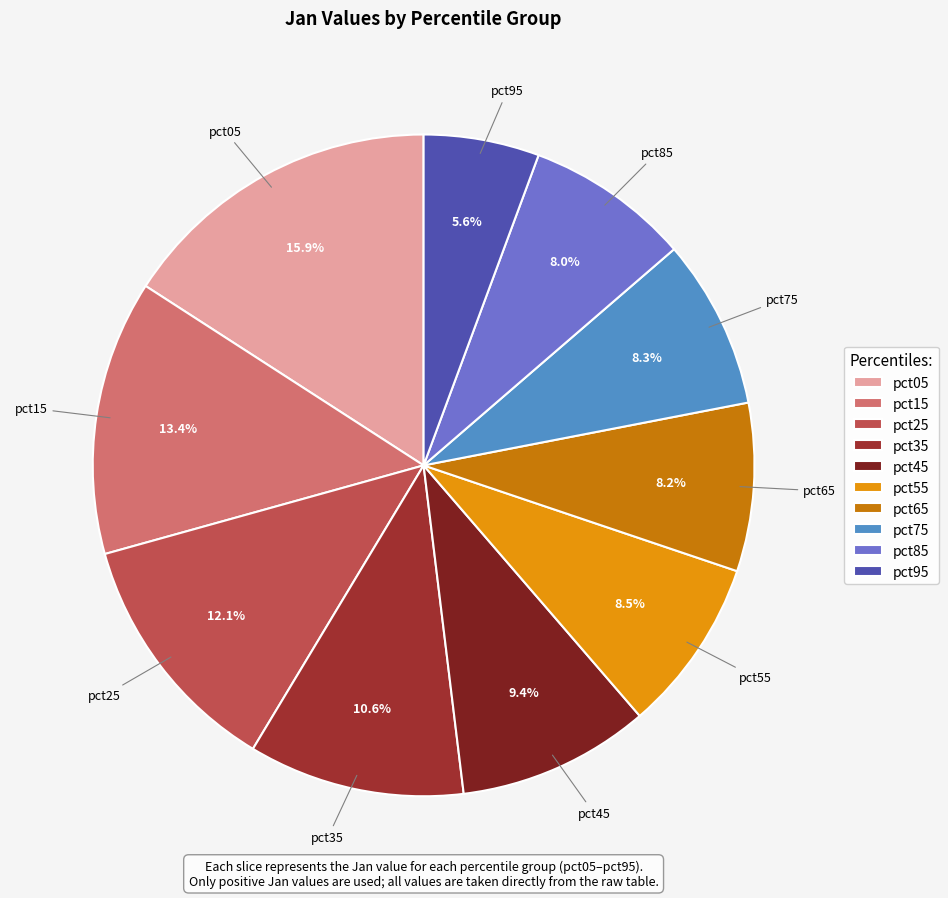

What percentage is the pct65 slice, to the nearest percent?

8%